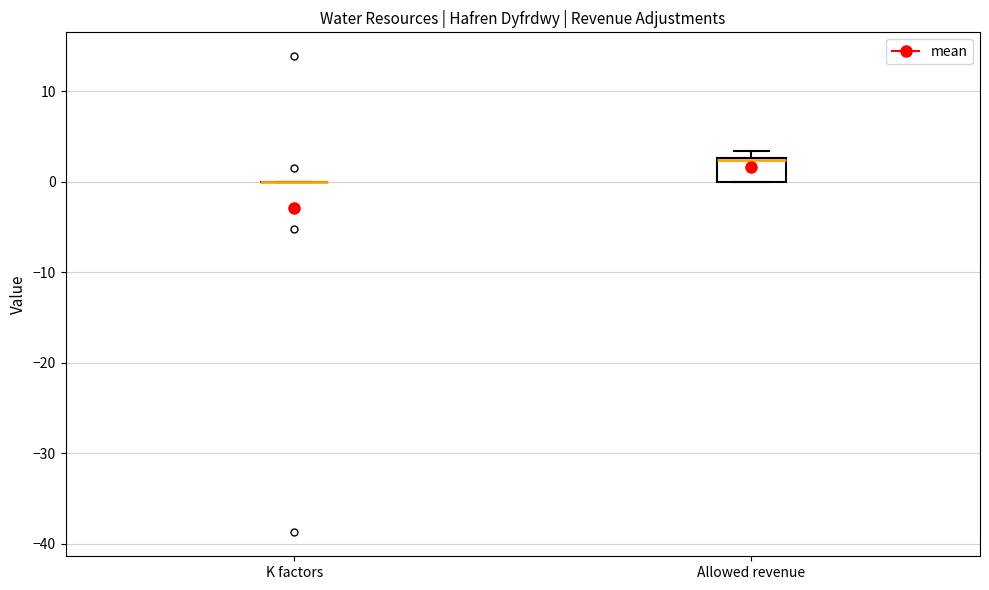

Reading left to right, transcribe this box plot: for each box, give where its median line is, the range the box spans, and where its two whiskers end, as read against the y-axis. The values are not printed on the chart, so give them approximately, as read against the axis.

K factors: box collapsed to a line at 0, whiskers 0 to 0
Allowed revenue: median 2, box 0 to 3, whiskers 0 to 3 (just above the box's upper edge)